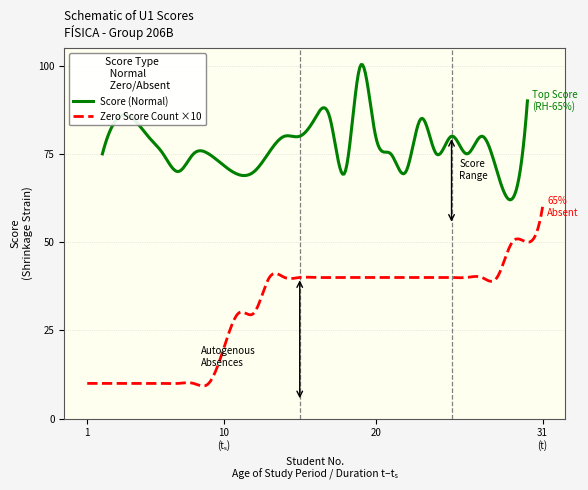

How many data points are above 75?

13